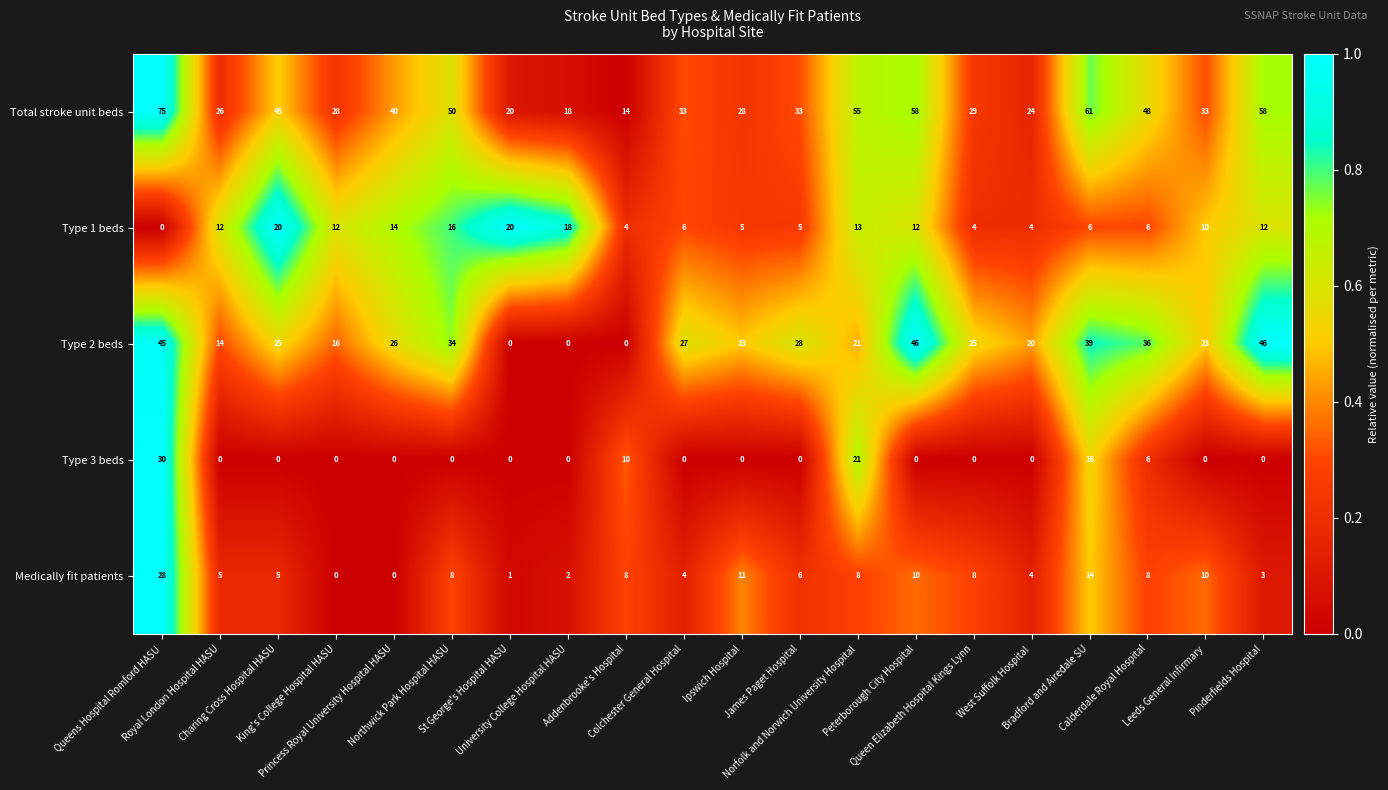

At how many categories does at least one series exceed 23?

17